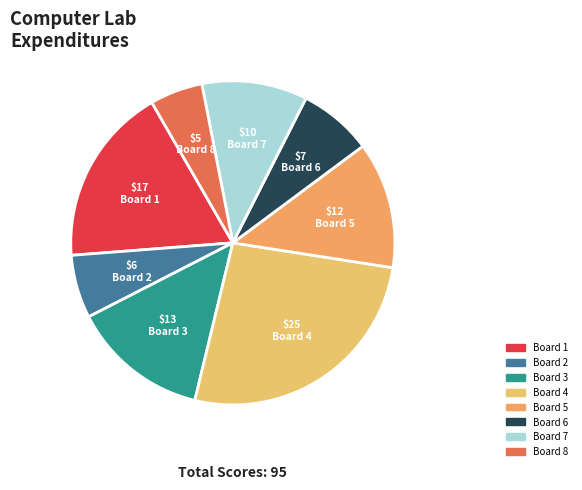

To the nearest percent, what is the difference between the Board 8 and Board 7 slice percentages?

5%